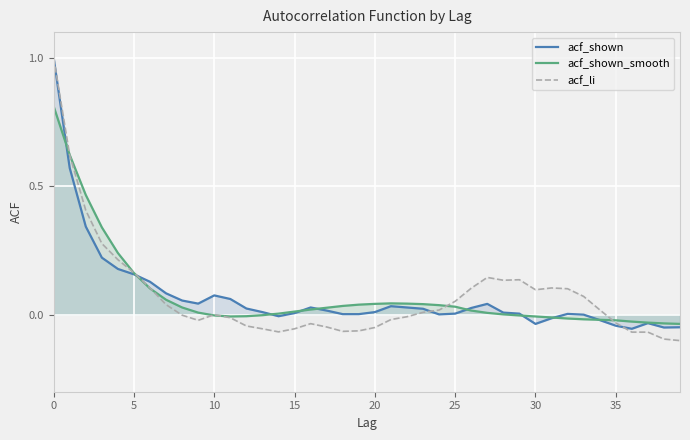

Reading left to right, what are all the values shown in this chart?

acf_shown: 1.0	0.6	0.3	0.2	0.2	0.2	0.1	0.1	0.1	0.0	0.1	0.1	0.0	0.0	-0.0	0.0	0.0	0.0	0.0	0.0	0.0	0.0	0.0	0.0	0.0	0.0	0.0	0.0	0.0	0.0	-0.0	-0.0	0.0	0.0	-0.0	-0.0	-0.1	-0.0	-0.1	-0.0
acf_shown_smooth: 0.8	0.6	0.5	0.3	0.2	0.2	0.1	0.1	0.0	0.0	-0.0	-0.0	-0.0	-0.0	0.0	0.0	0.0	0.0	0.0	0.0	0.0	0.0	0.0	0.0	0.0	0.0	0.0	0.0	0.0	-0.0	-0.0	-0.0	-0.0	-0.0	-0.0	-0.0	-0.0	-0.0	-0.0	-0.0
acf_li: 1.0	0.6	0.4	0.3	0.2	0.2	0.1	0.0	-0.0	-0.0	0.0	-0.0	-0.0	-0.1	-0.1	-0.1	-0.0	-0.0	-0.1	-0.1	-0.1	-0.0	-0.0	0.0	0.0	0.1	0.1	0.1	0.1	0.1	0.1	0.1	0.1	0.1	0.0	-0.0	-0.1	-0.1	-0.1	-0.1